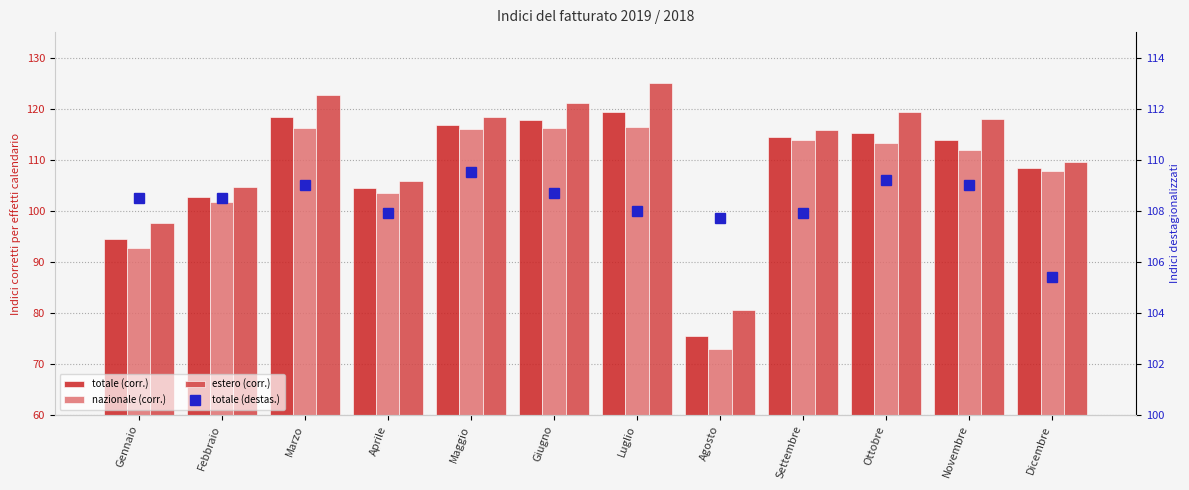

What is the difference between the second highest and second lowest values in the totale (destas.) series?

1.5